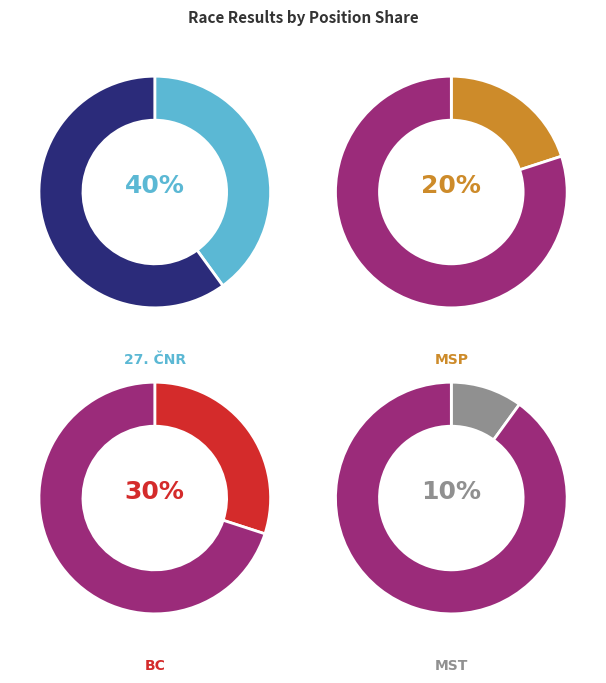

Is it true that 232423 is 17% of the pie?

False